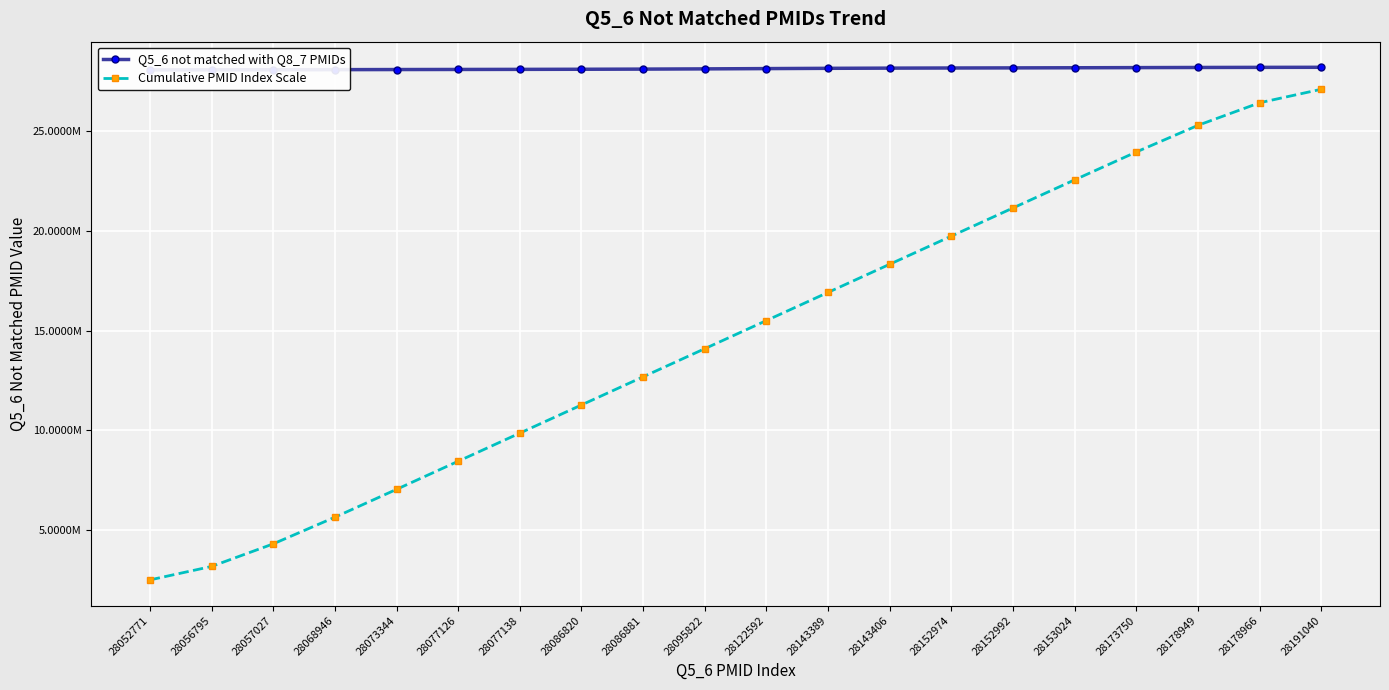

Where does the Q5_6 not matched with Q8_7 PMIDs series first go above 28119367?

28122592